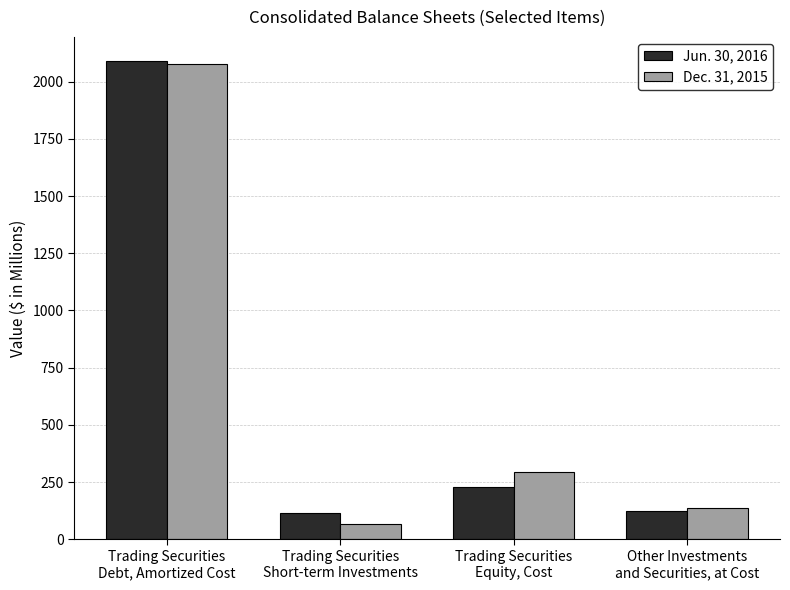

At which category is the sum across all series the highest?

Trading Securities
Debt, Amortized Cost